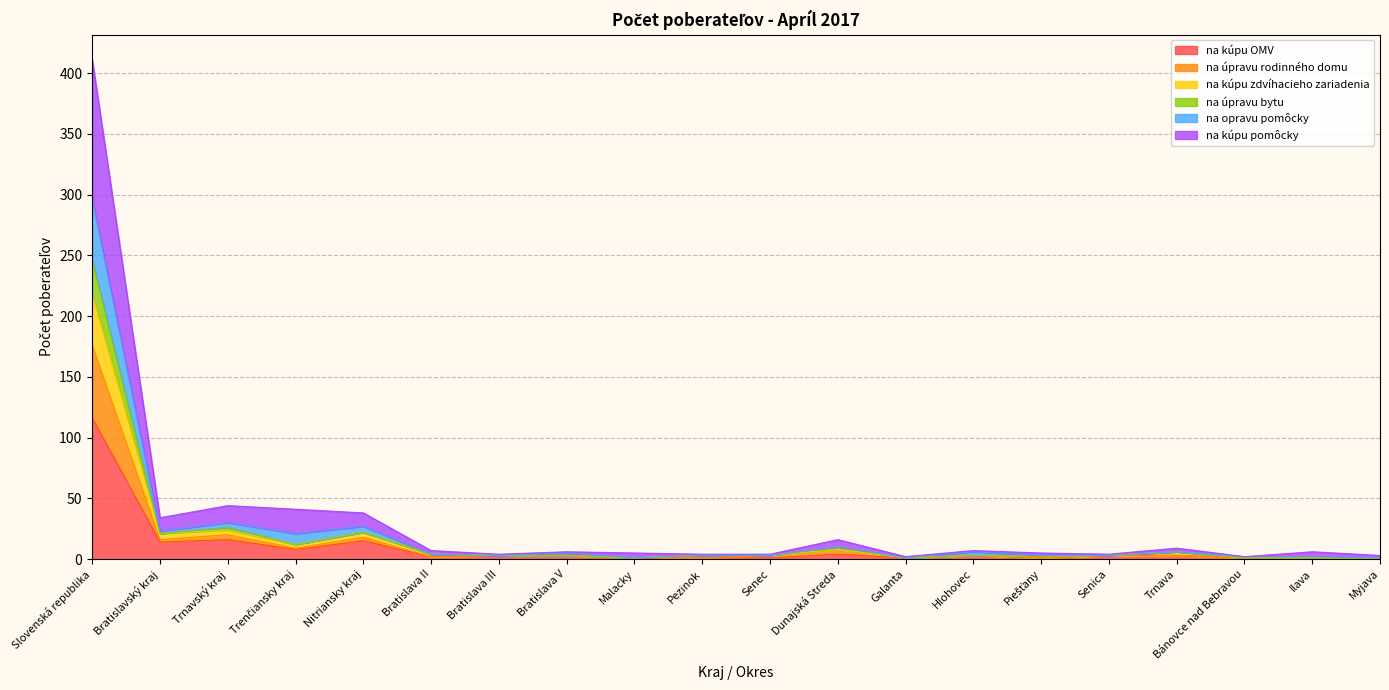

At which label does na kúpu OMV reach its peak?

Slovenská republika